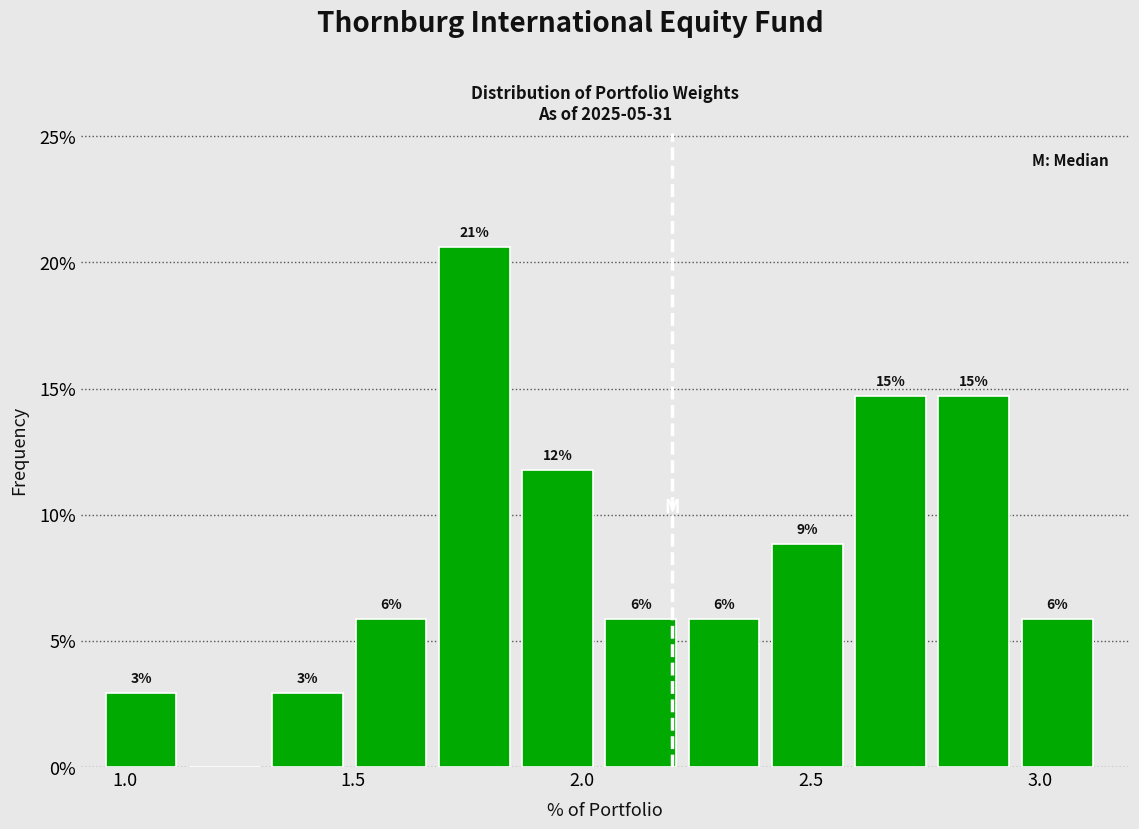

Around what value on the x-axis is the tallest bar? Give the approximate position of its centre, as read against the axis.

1.75